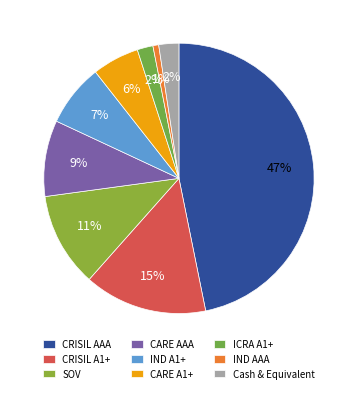

Combined, do Cash & Equivalent and IND A1+ account for over 50%?

No